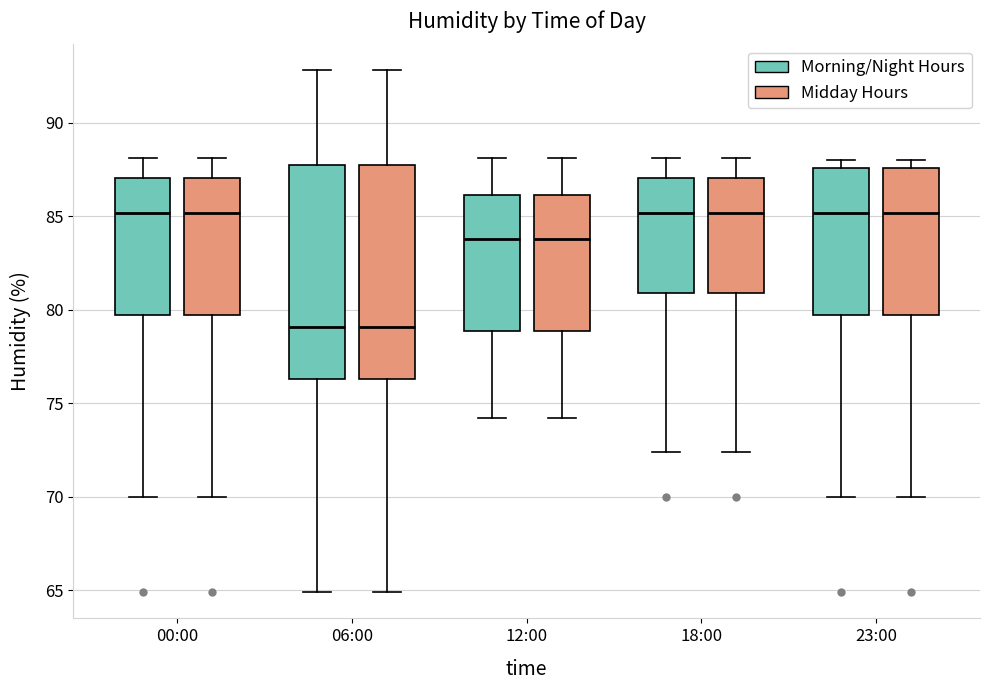

Reading left to right, read every box against the y-axis: the position of its median line, the range the box covers, and the ends of its whiskers. The values are not printed on the chart, so give them approximately, as read against the axis.

00:00 (Morning/Night Hours): median 85.0, box 79.5 to 87.0, whiskers 70.0 to 88.0
00:00 (Midday Hours): median 85.0, box 79.5 to 87.0, whiskers 70.0 to 88.0
06:00 (Morning/Night Hours): median 79.0, box 76.5 to 88.0, whiskers 65.0 to 93.0
06:00 (Midday Hours): median 79.0, box 76.5 to 88.0, whiskers 65.0 to 93.0
12:00 (Morning/Night Hours): median 84.0, box 79.0 to 86.0, whiskers 74.0 to 88.0
12:00 (Midday Hours): median 84.0, box 79.0 to 86.0, whiskers 74.0 to 88.0
18:00 (Morning/Night Hours): median 85.0, box 81.0 to 87.0, whiskers 72.5 to 88.0
18:00 (Midday Hours): median 85.0, box 81.0 to 87.0, whiskers 72.5 to 88.0
23:00 (Morning/Night Hours): median 85.0, box 79.5 to 87.5, whiskers 70.0 to 88.0
23:00 (Midday Hours): median 85.0, box 79.5 to 87.5, whiskers 70.0 to 88.0